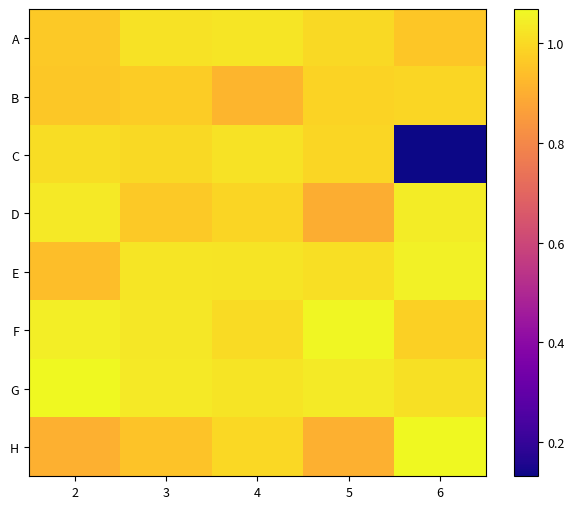

What is the spread (max minus min) of values at 5?

0.2